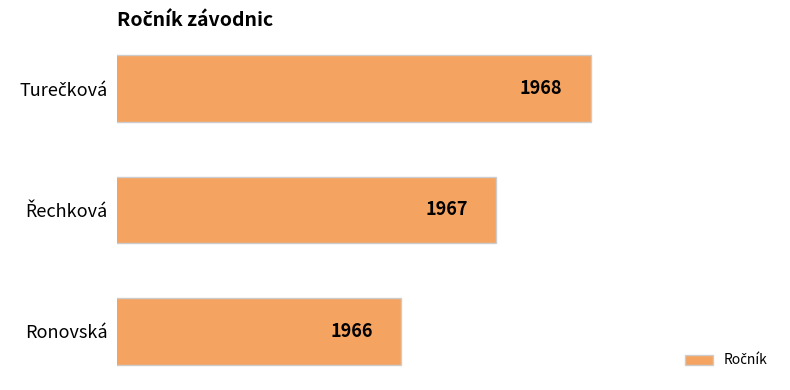

What is the maximum value shown in the chart?

1968